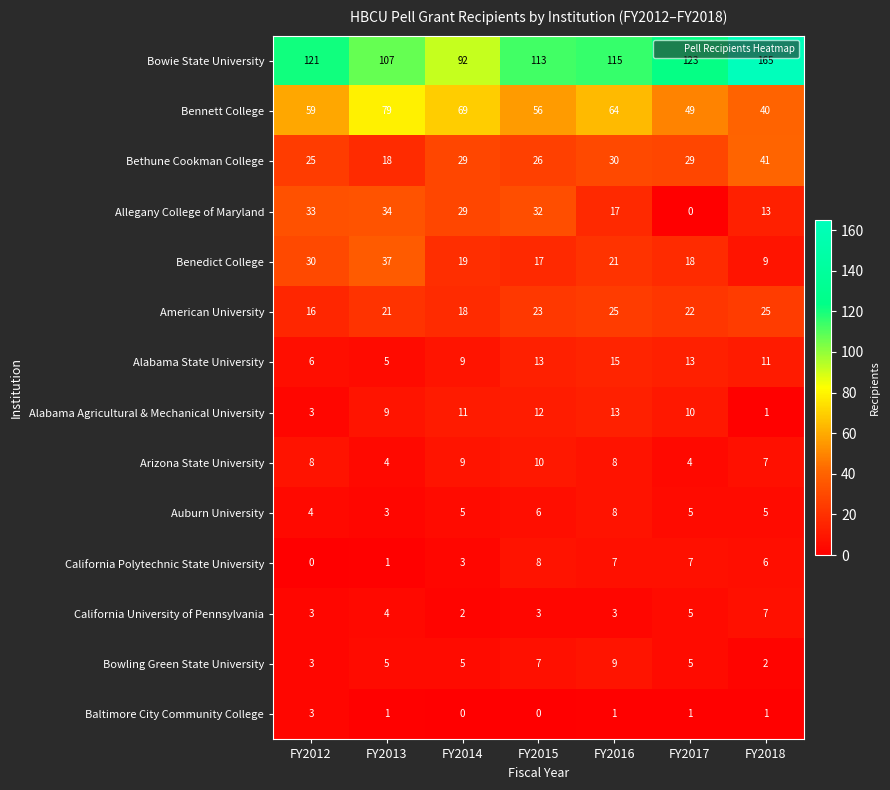

What is the sum of the Bethune Cookman College values at FY2015 and FY2012?

51